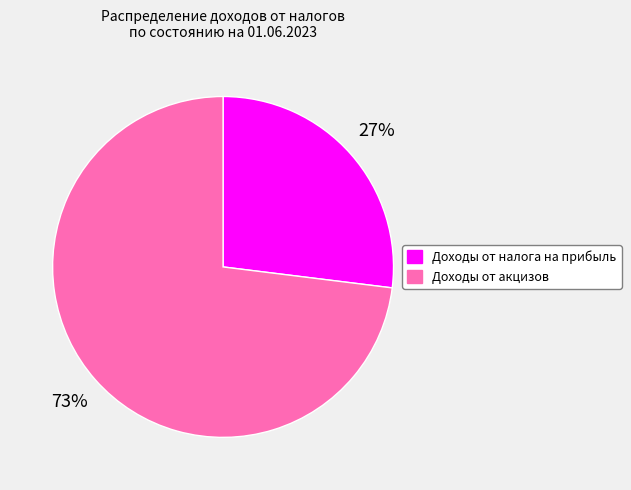

Does Доходы от налога на прибыль account for over 50% of the chart?

No